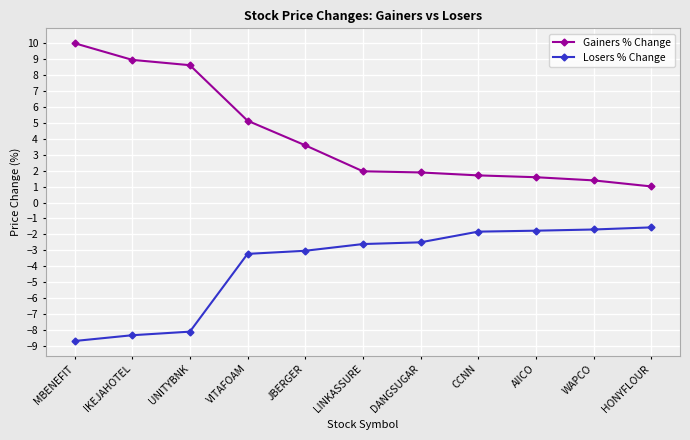

Does the chart display data point markers on the line(s)?

Yes